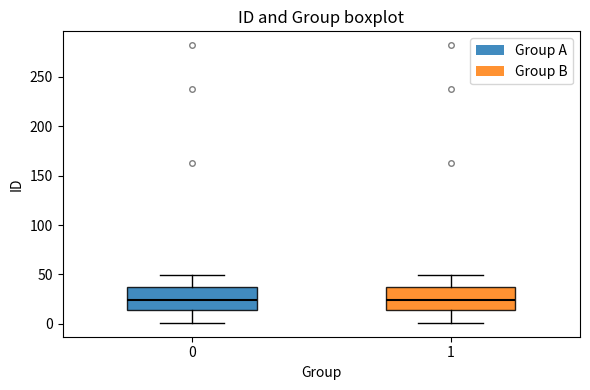

Reading left to right, read every box against the y-axis: the position of its median line, the range the box covers, and the ends of its whiskers. The values are not printed on the chart, so give them approximately, as read against the axis.

0: median 25, box 15 to 40, whiskers 0 to 50
1: median 25, box 15 to 40, whiskers 0 to 50